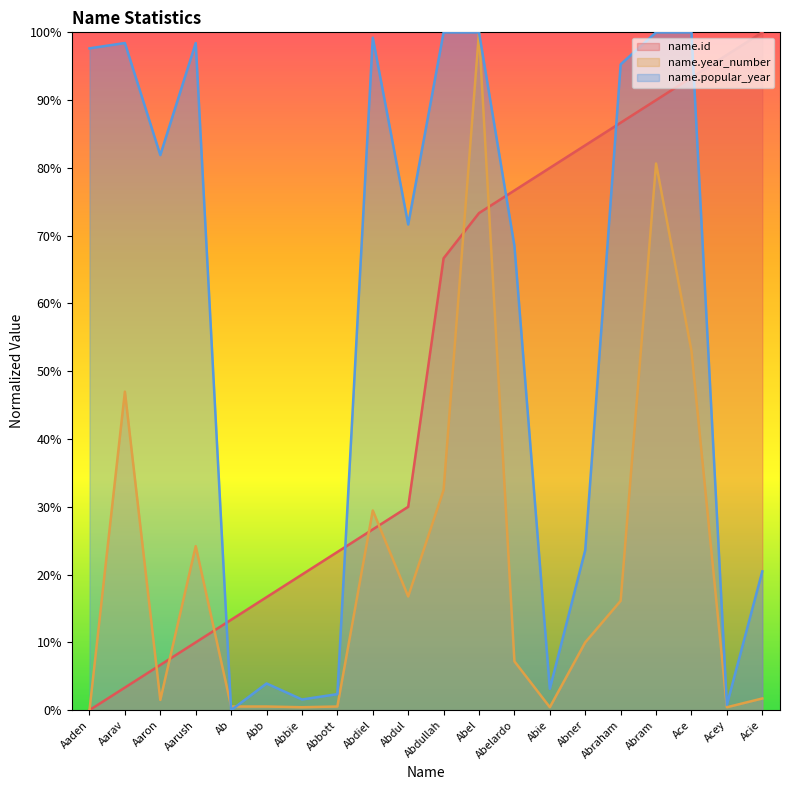

What is the maximum value shown in the chart?

100.0